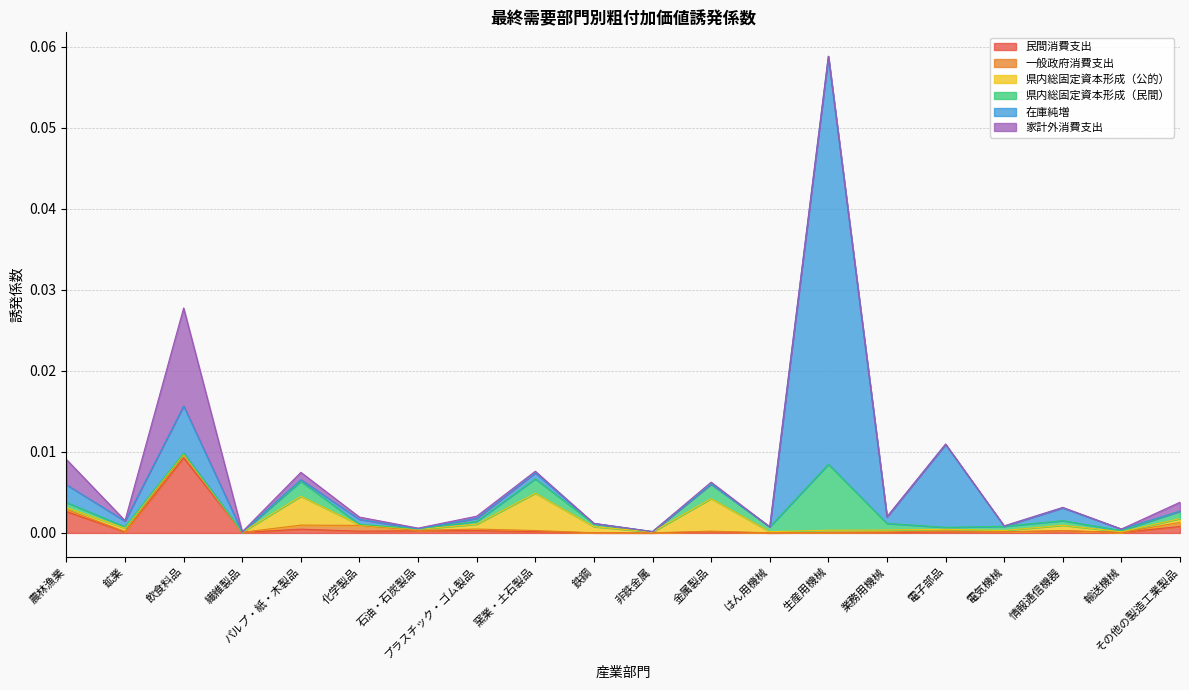

At which category is the sum across all series the highest?

生産用機械